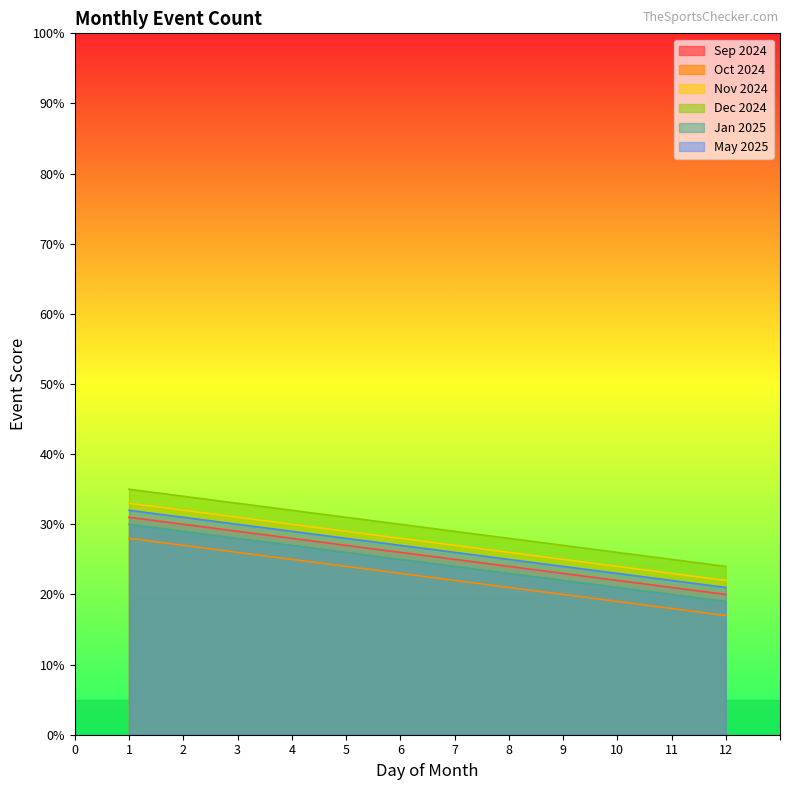

Which category has the lowest value across all series?

12